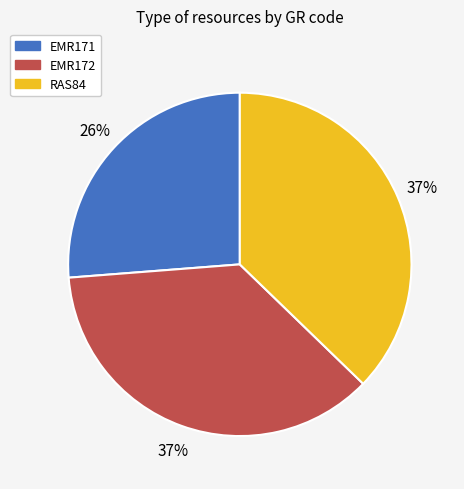

The EMR171 slice represents 26% of the pie. True or false?

True